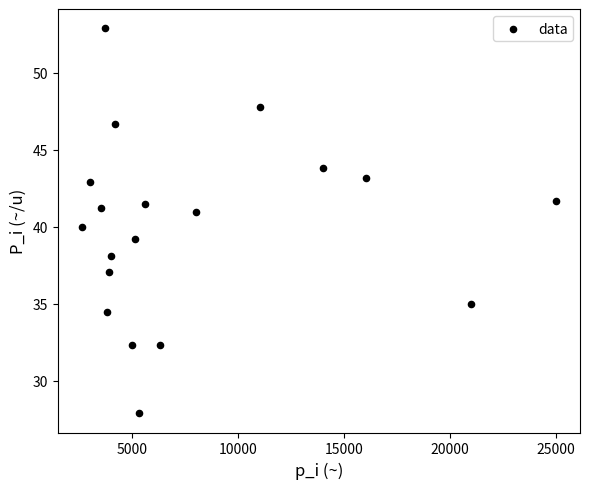

What is the range of X values (max minus min)?

22400.0